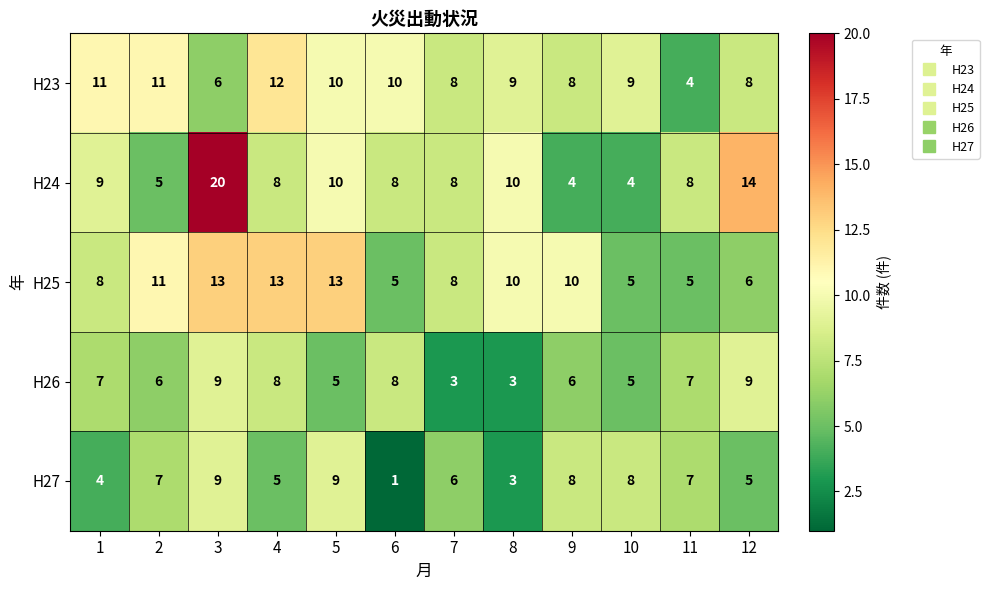

Count the H26 values in the range 5 to 8.

8